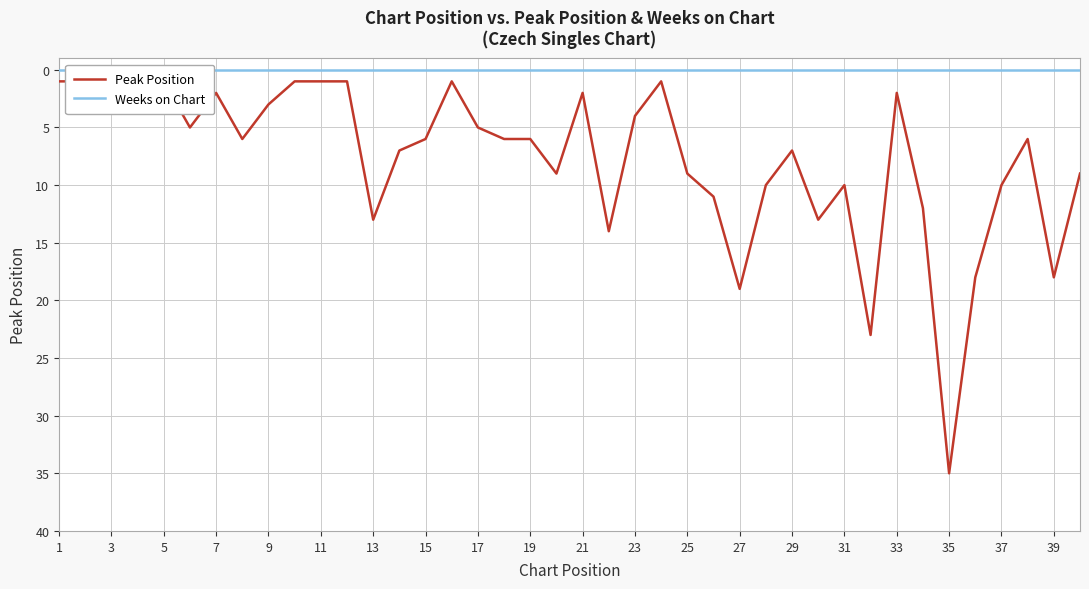

Rank the series by their maximum value, from lowest to highest.

Weeks on Chart, Peak Position